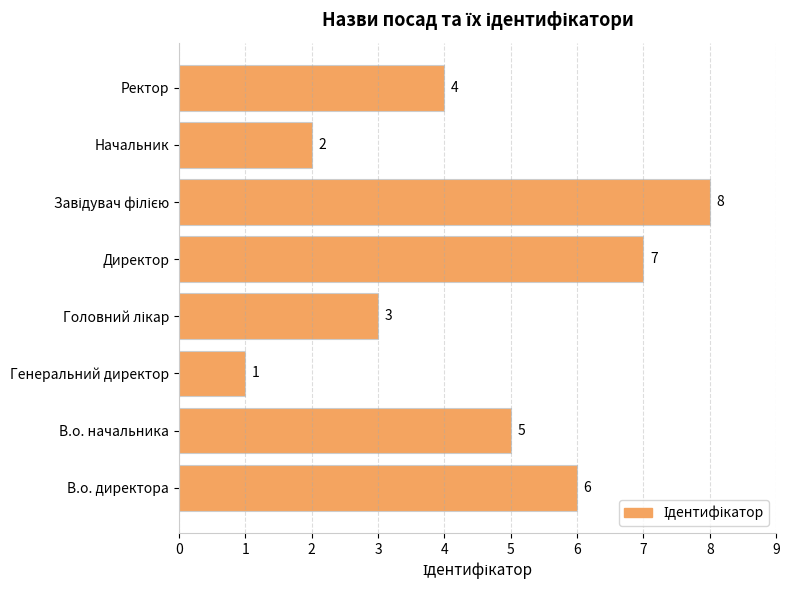

Which has a higher value, Ректор or В.о. директора?

В.о. директора